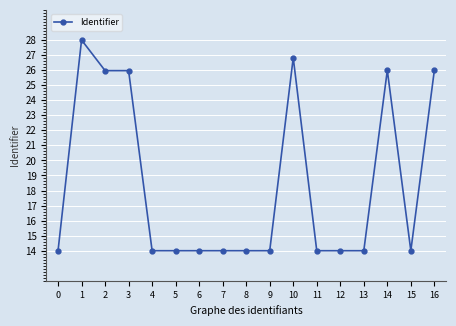

Reading left to right, transcribe all the data shown in this chart.

0=14.0	1=28.0	2=26.0	3=26.0	4=14.0	5=14.0	6=14.0	7=14.0	8=14.0	9=14.0	10=26.8	11=14.0	12=14.0	13=14.0	14=26.0	15=14.0	16=26.0